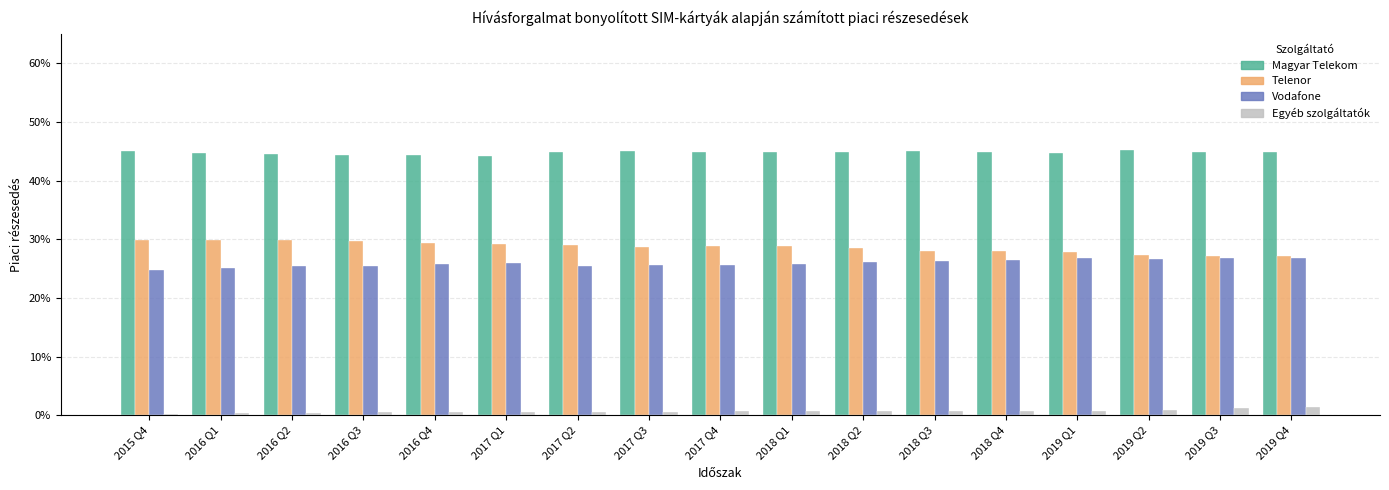

What are all the series names shown in the legend?

Magyar Telekom, Telenor, Vodafone, Egyéb szolgáltatók